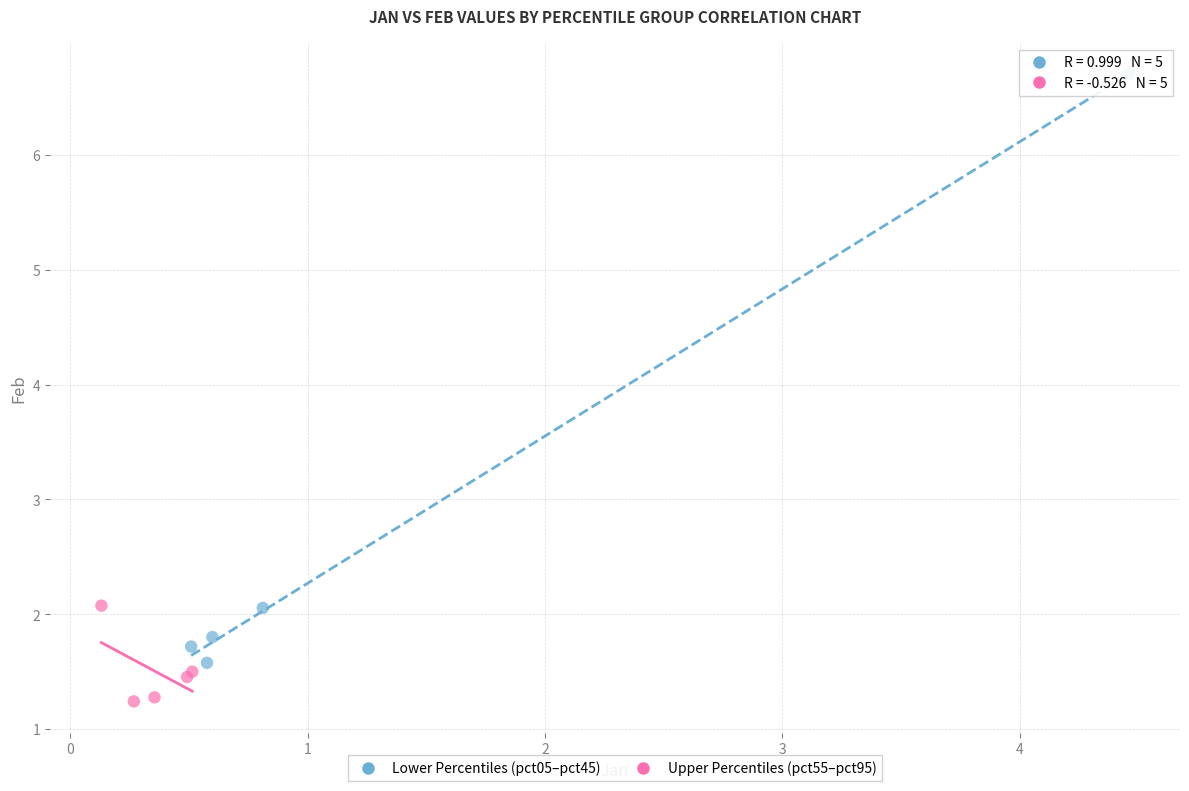

What are all the series names shown in the legend?

Lower Percentiles (pct05–pct45), Upper Percentiles (pct55–pct95)